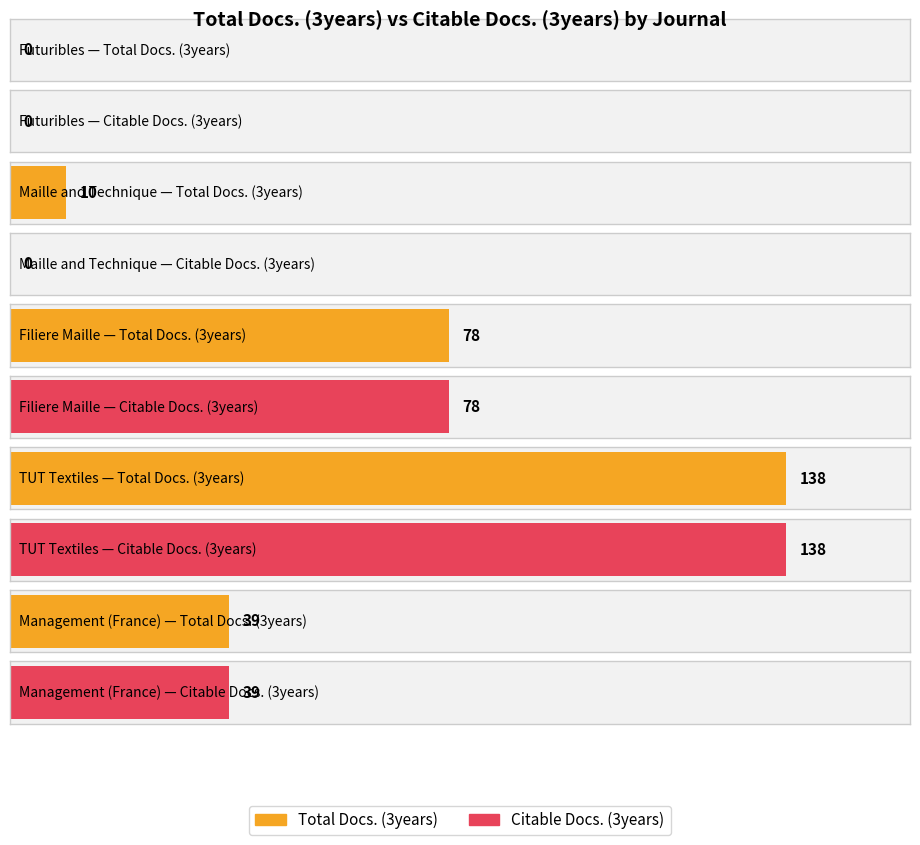

How many groups of bars are there?

5